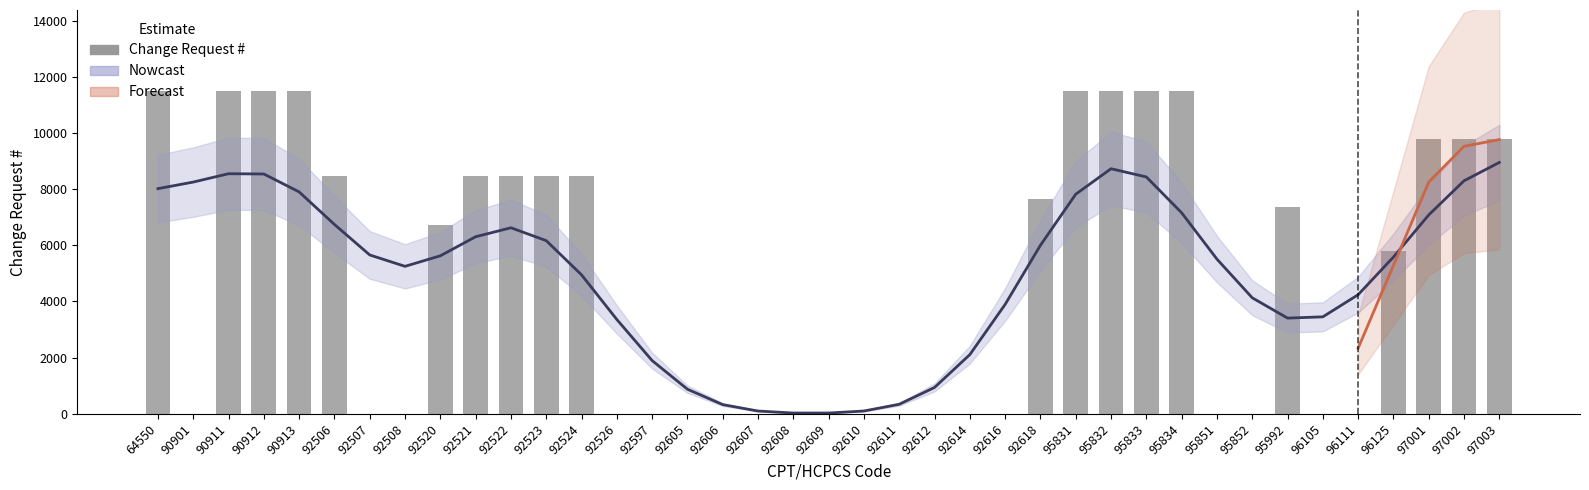

Is the value of Nowcast at 95832 greater than the value of Change Request # at 96105?

Yes